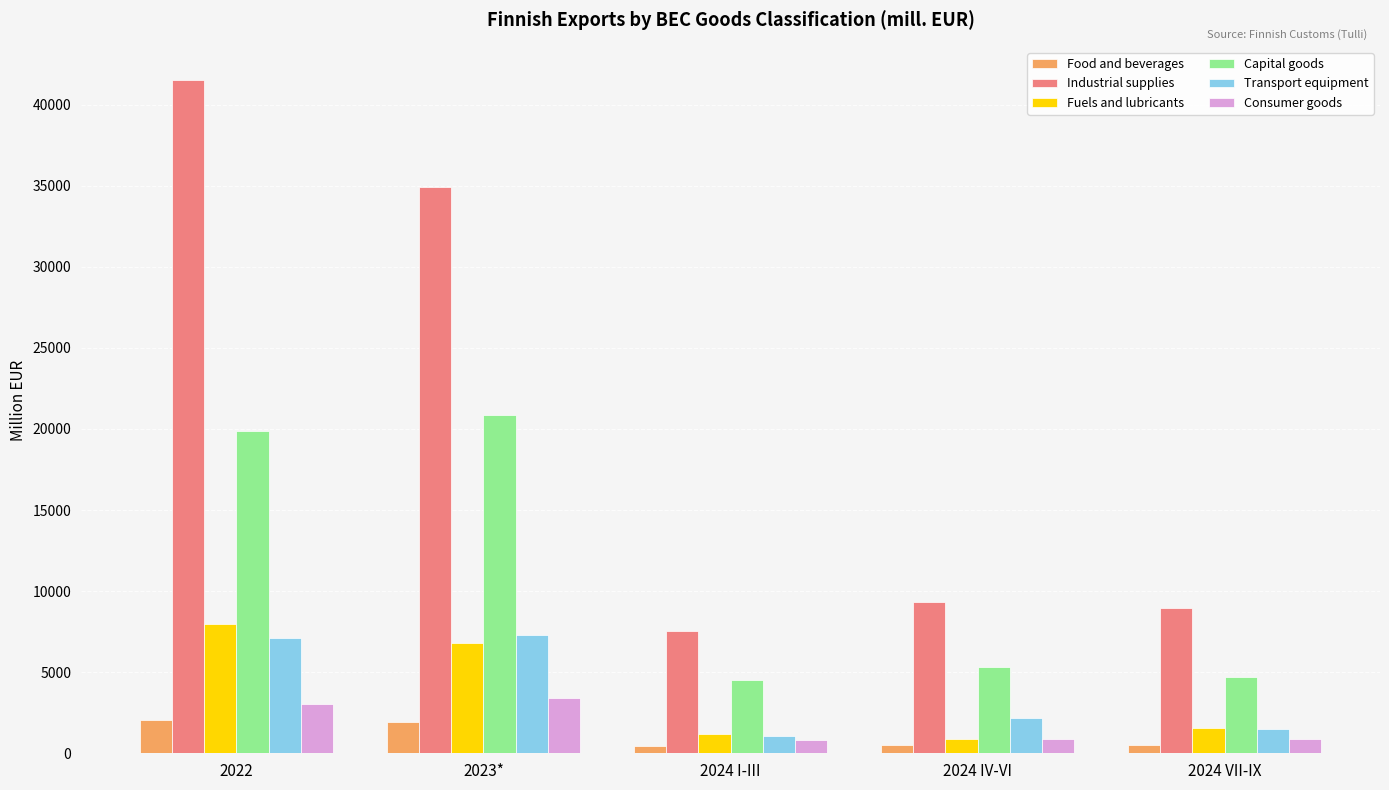

True or false: Fuels and lubricants has a value of 3005.5 at 2022.

False